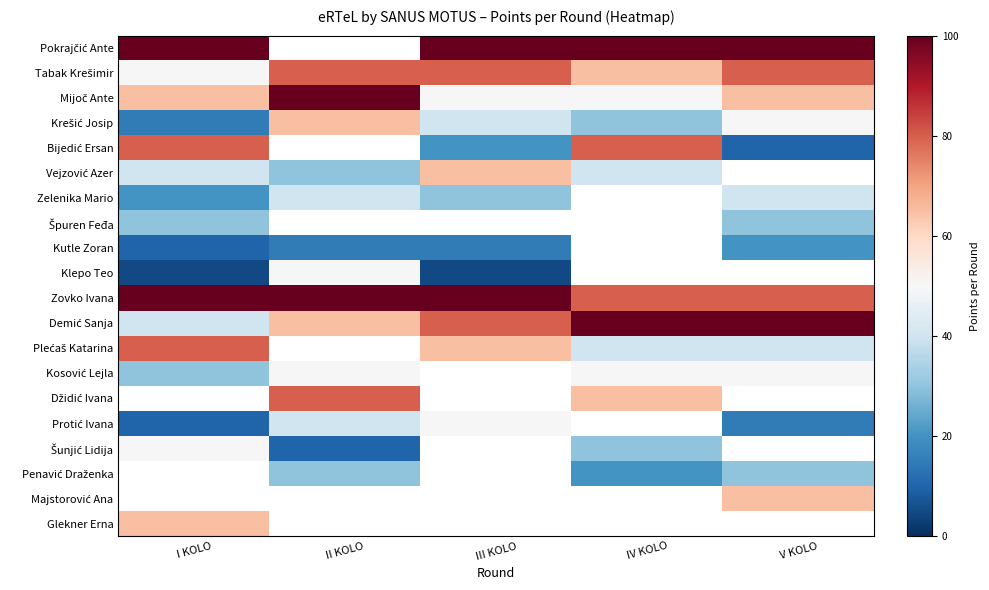

What is the spread (max minus min) of values at I KOLO?

95.0